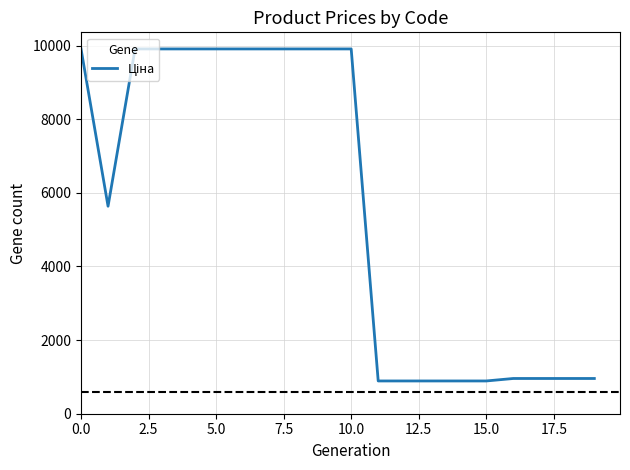

What is the smallest value displayed?

889.9